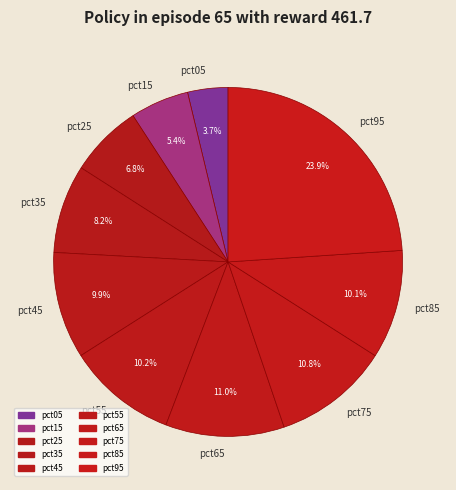

How much of the chart is everything except pct15?

94.6%